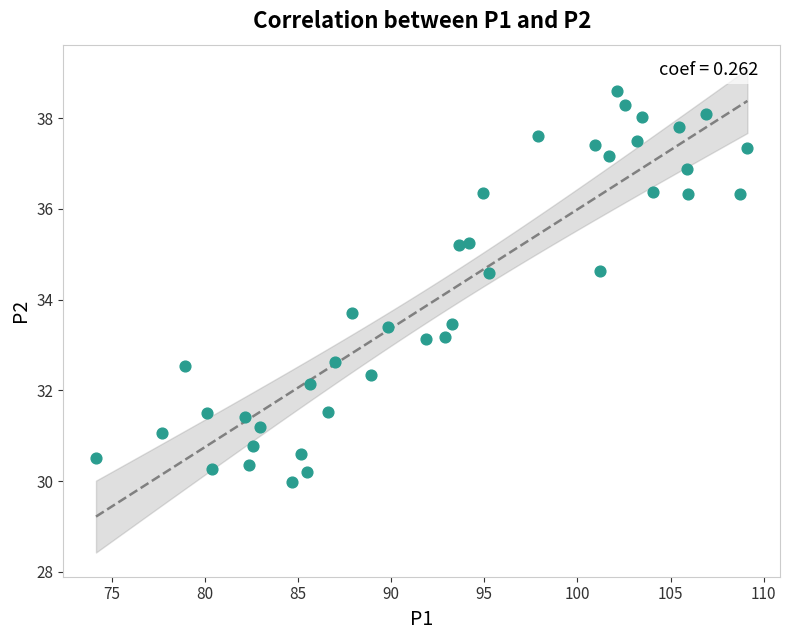

What Y value in the scatter plot is closest to 34?

33.7